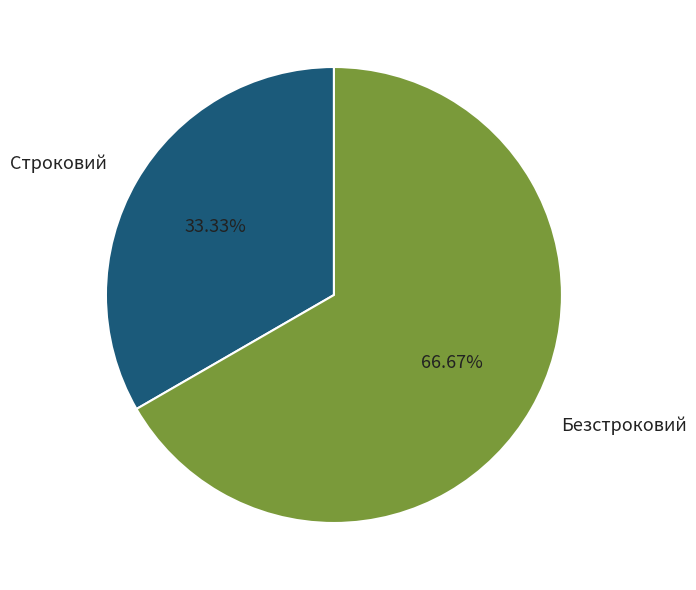

Is the sum of Безстроковий and Строковий greater than half?

Yes